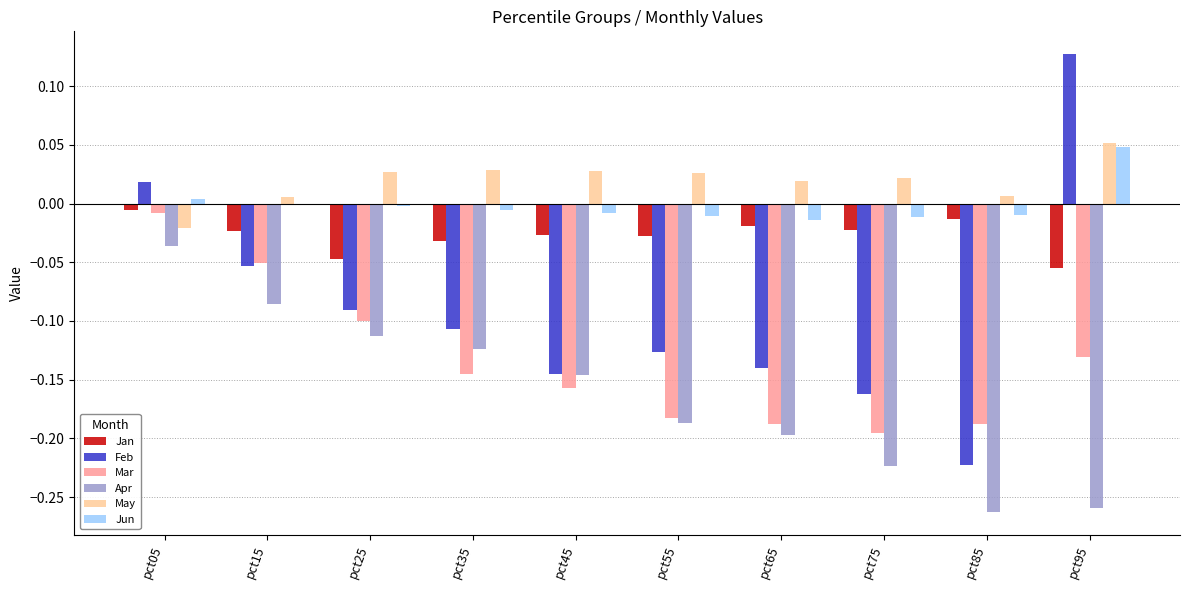

What is the total value across all series at pct75?

-0.6